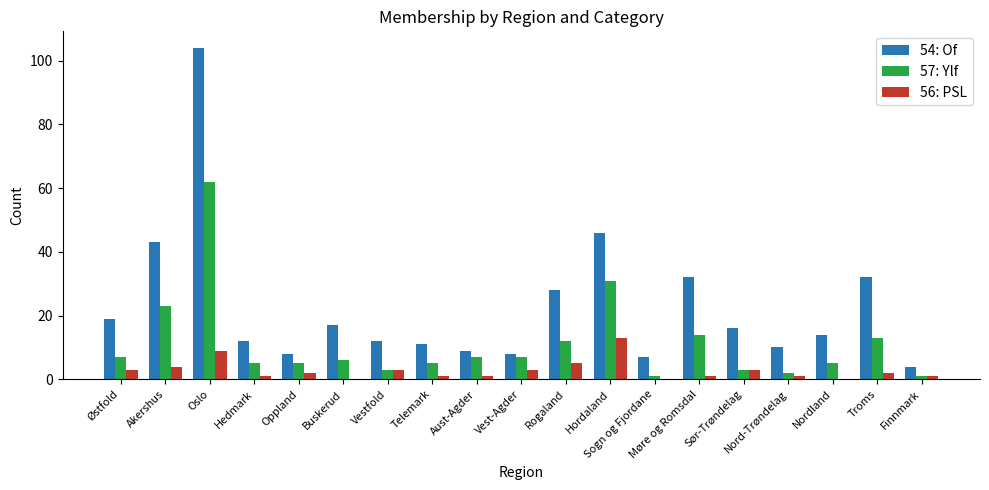

Which label corresponds to the largest value in the chart?

Oslo